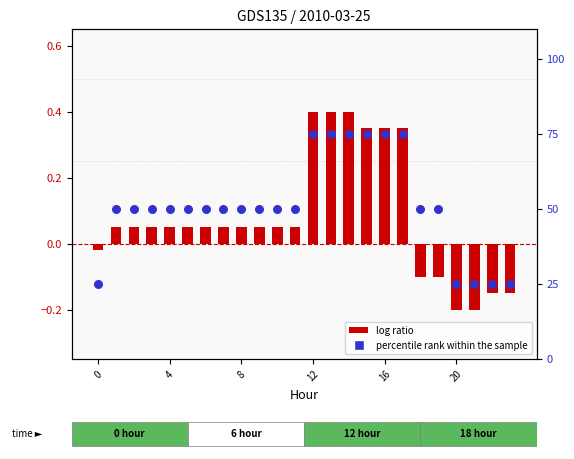

Is the value of log ratio at 16 greater than the value of percentile rank within the sample at 22?

No